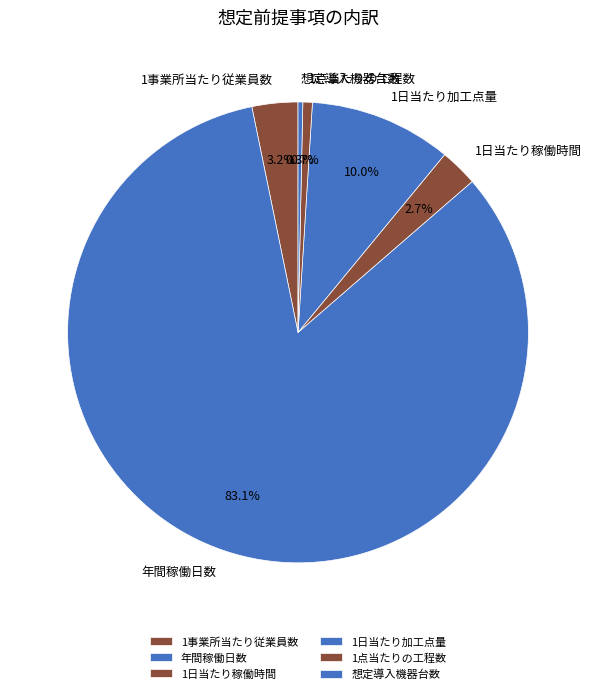

Do 1日当たり稼働時間 and 1日当たり加工点量 together represent more than half of the pie?

No